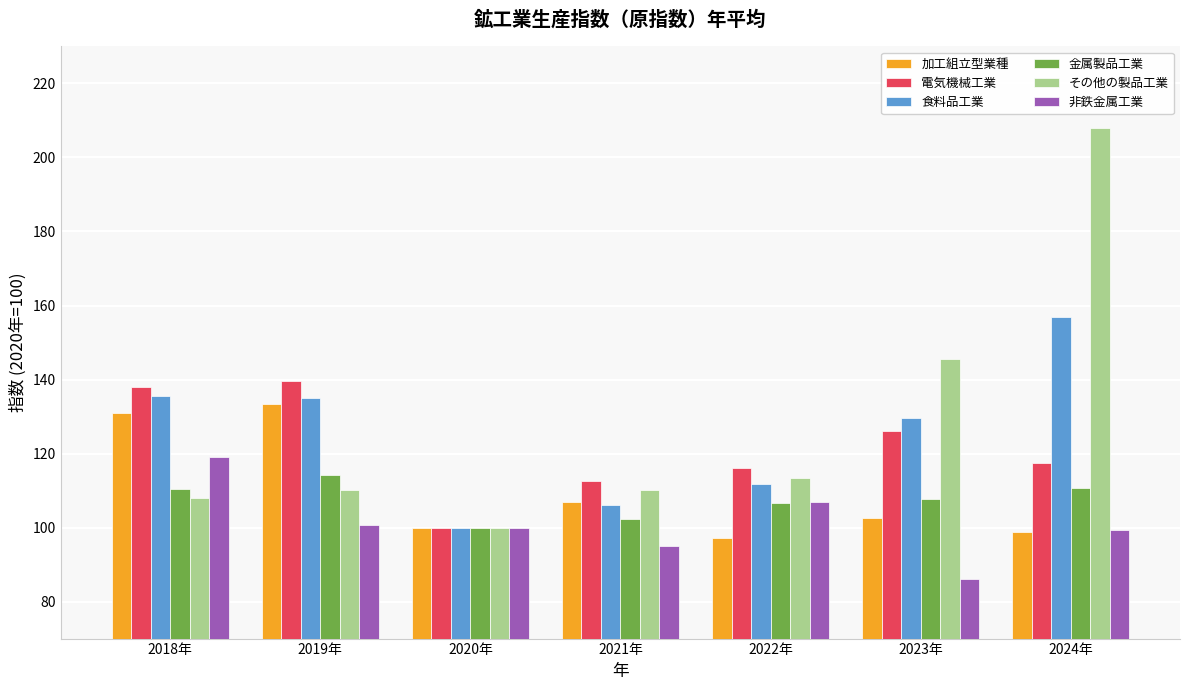

How many bars are there in each group?

6